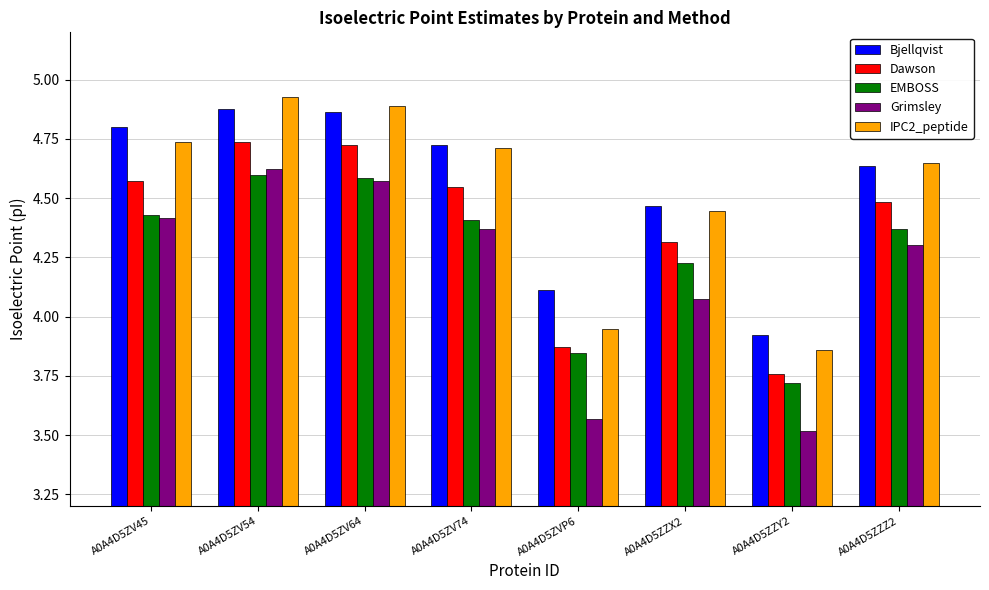

How many data points in EMBOSS are above 4?

6